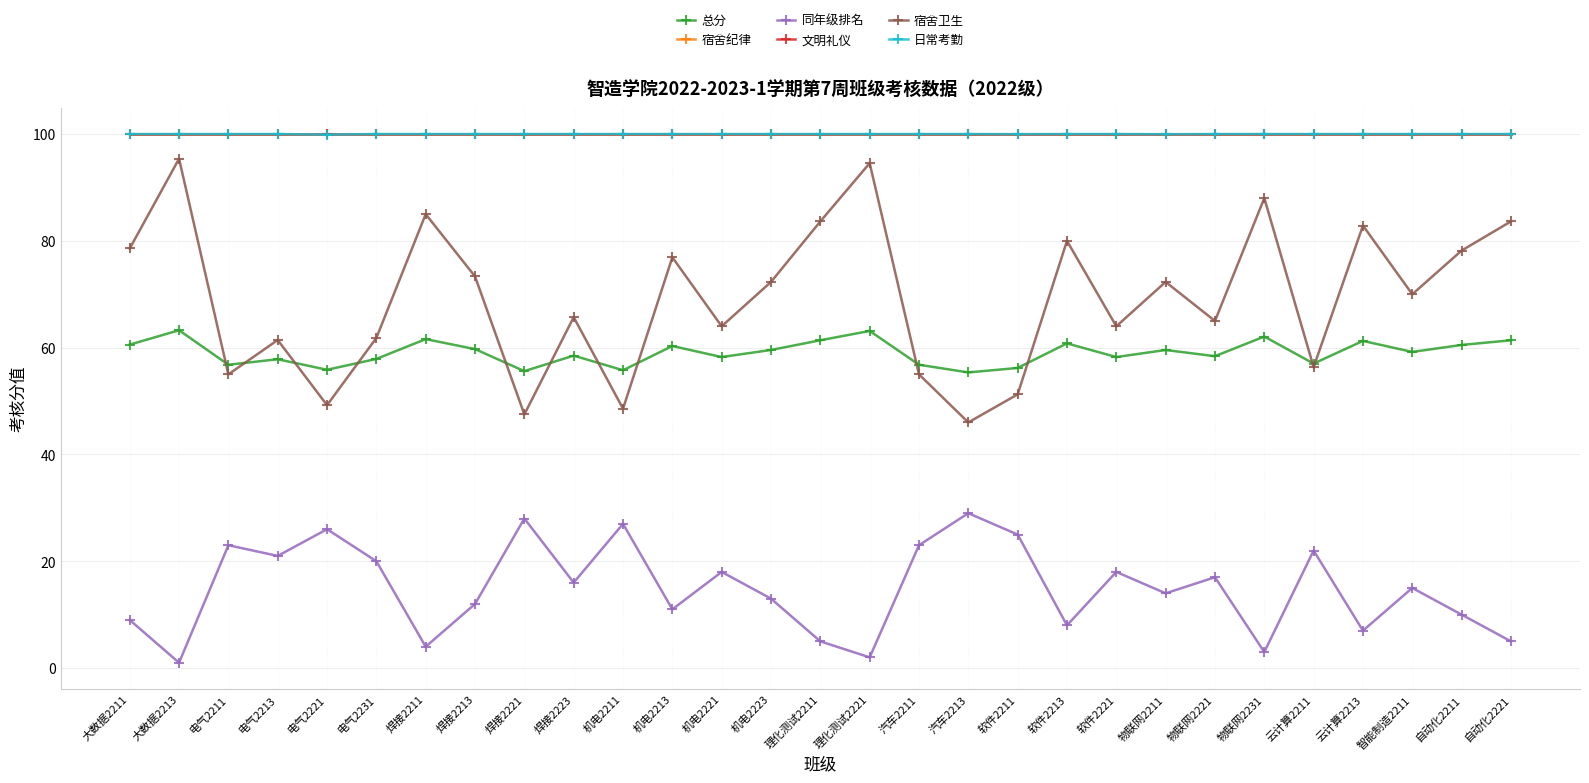

What value does the 同年级排名 series have at 大数据2213?

1.0